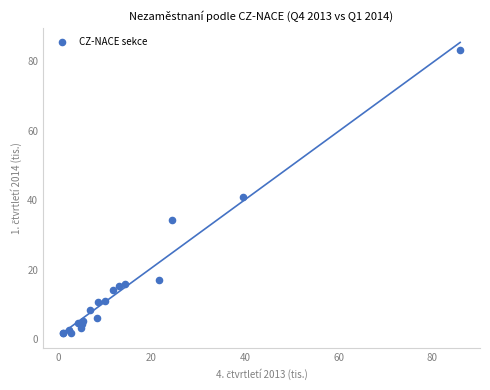

What Y value in the scatter plot is closest to 42?

41.0